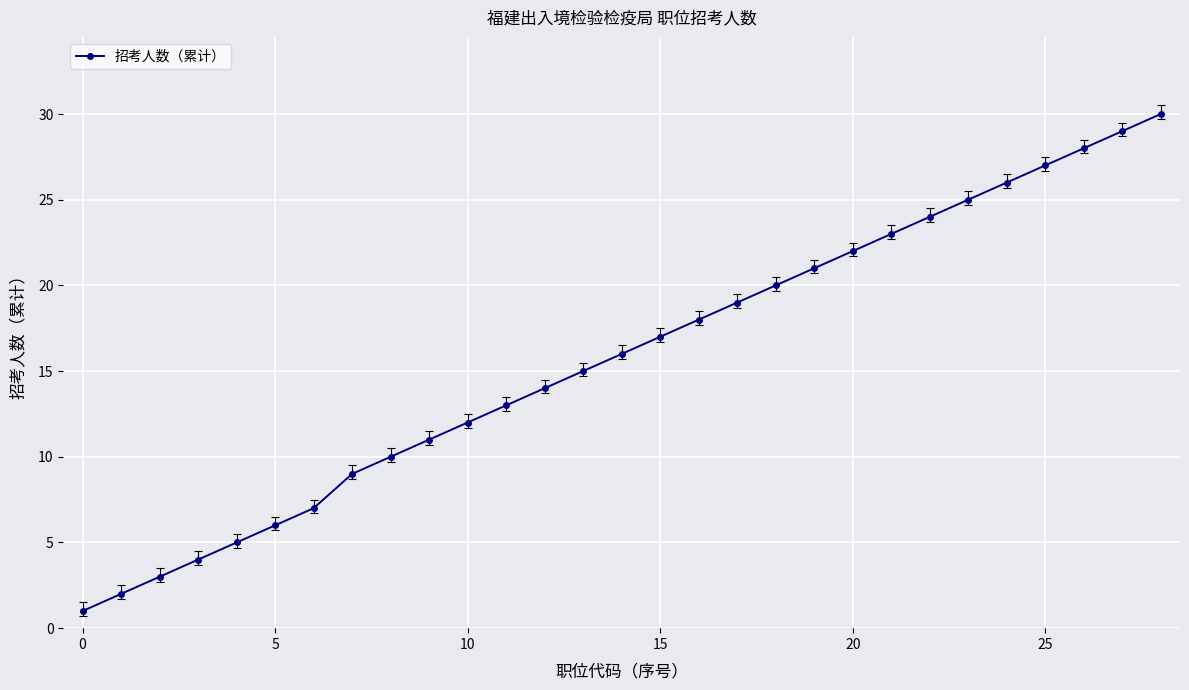

What is the average value?

16